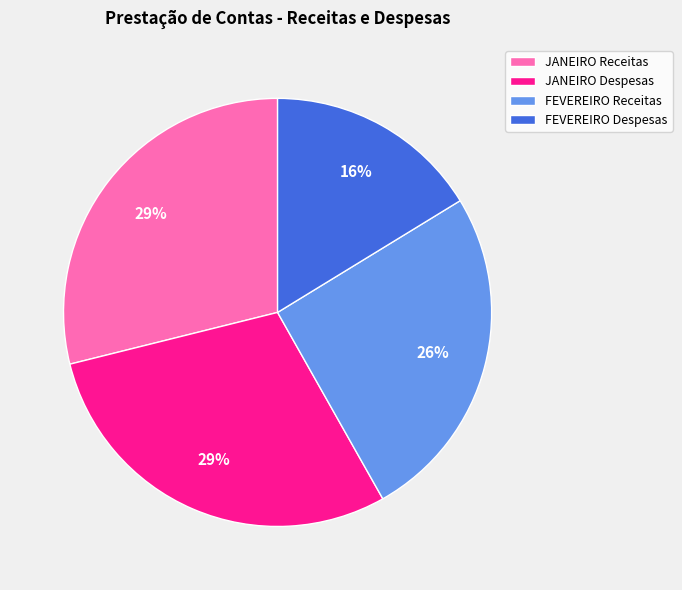

To the nearest percent, what is the combined percentage of FEVEREIRO Despesas and FEVEREIRO Receitas?

42%